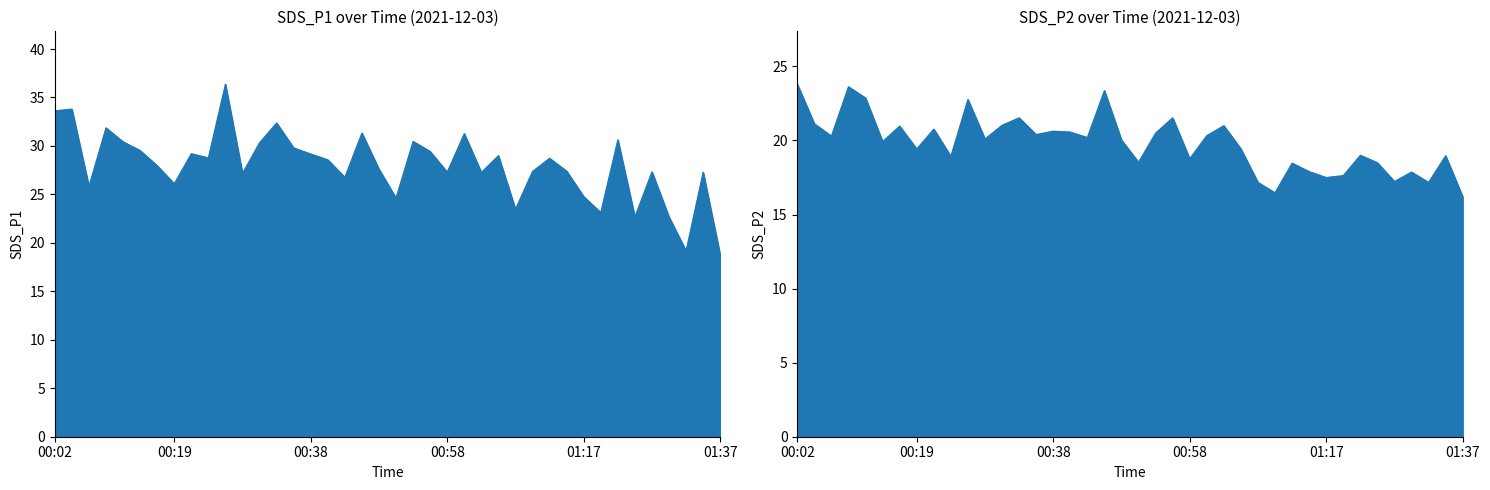

List the series in order of their overall mean, lowest first.

SDS_P2, SDS_P1